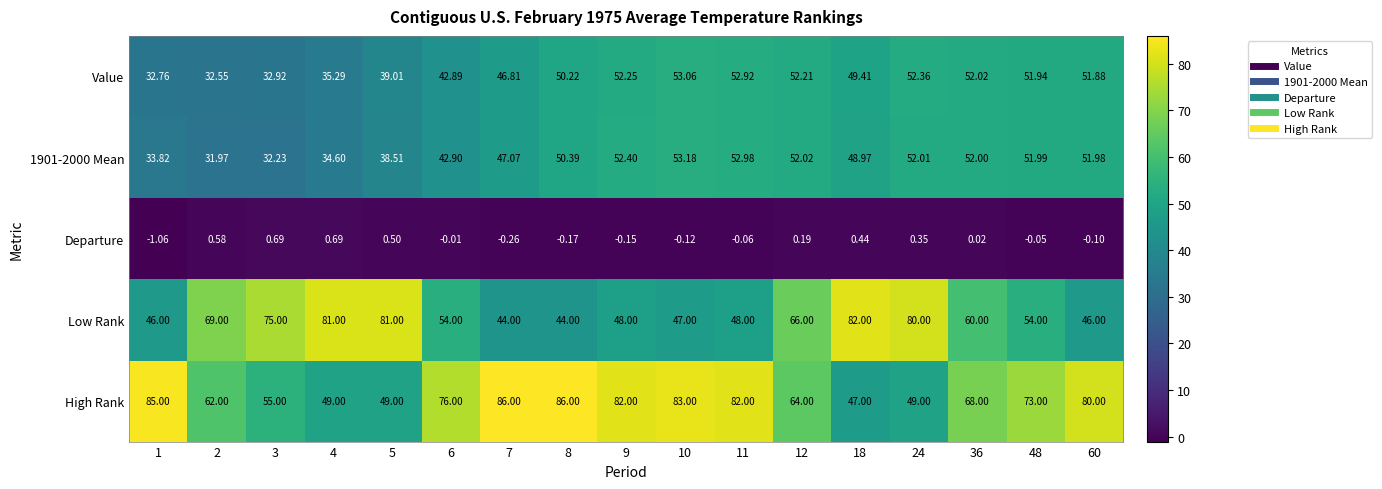

At which category does the chart reach its minimum across all series?

1